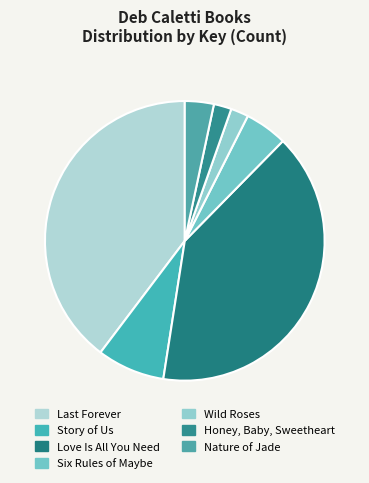

What is the change in value from Wild Roses to Honey, Baby, Sweetheart?

-128